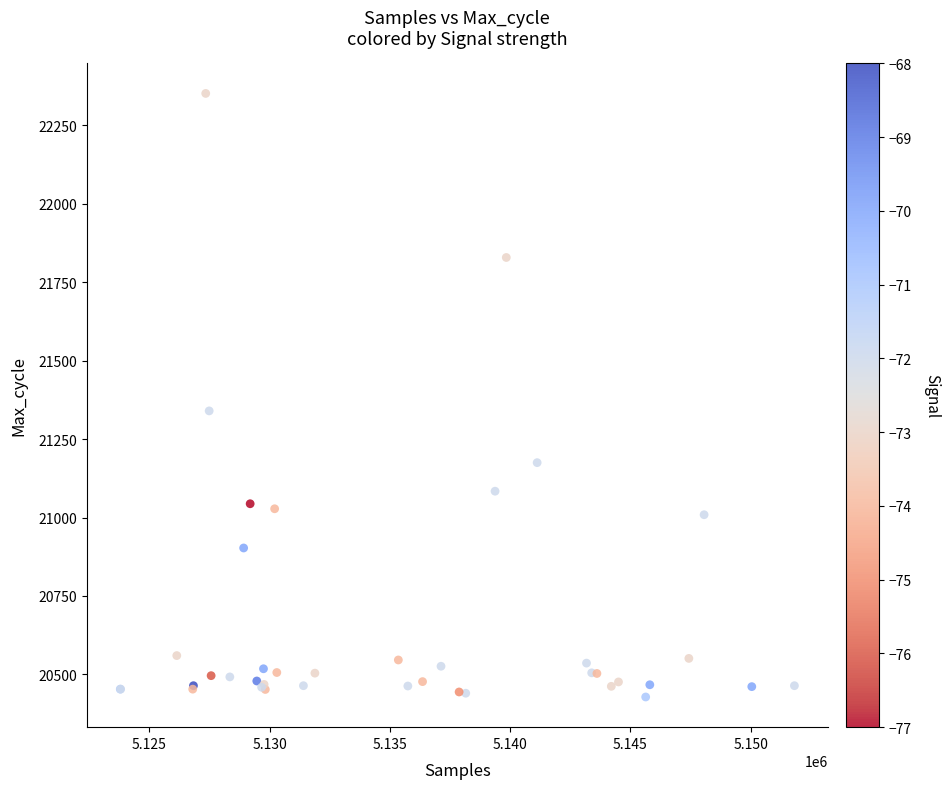

What Y value in the scatter plot is closest to 21390?

21340